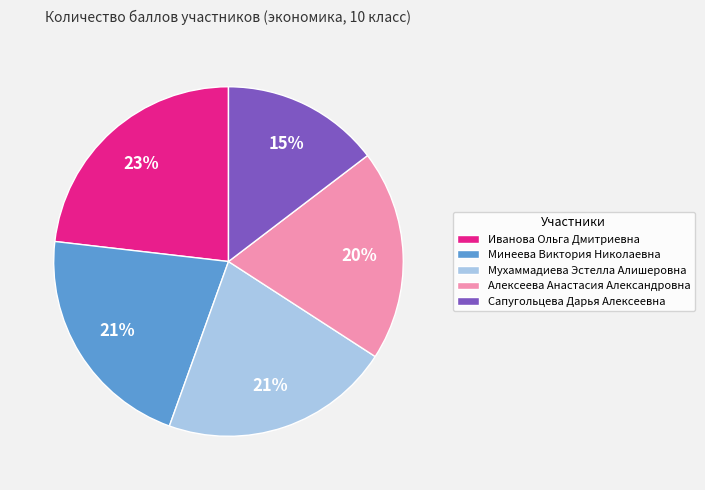

What percentage is the Сапугольцева Дарья Алексеевна slice, to the nearest percent?

15%